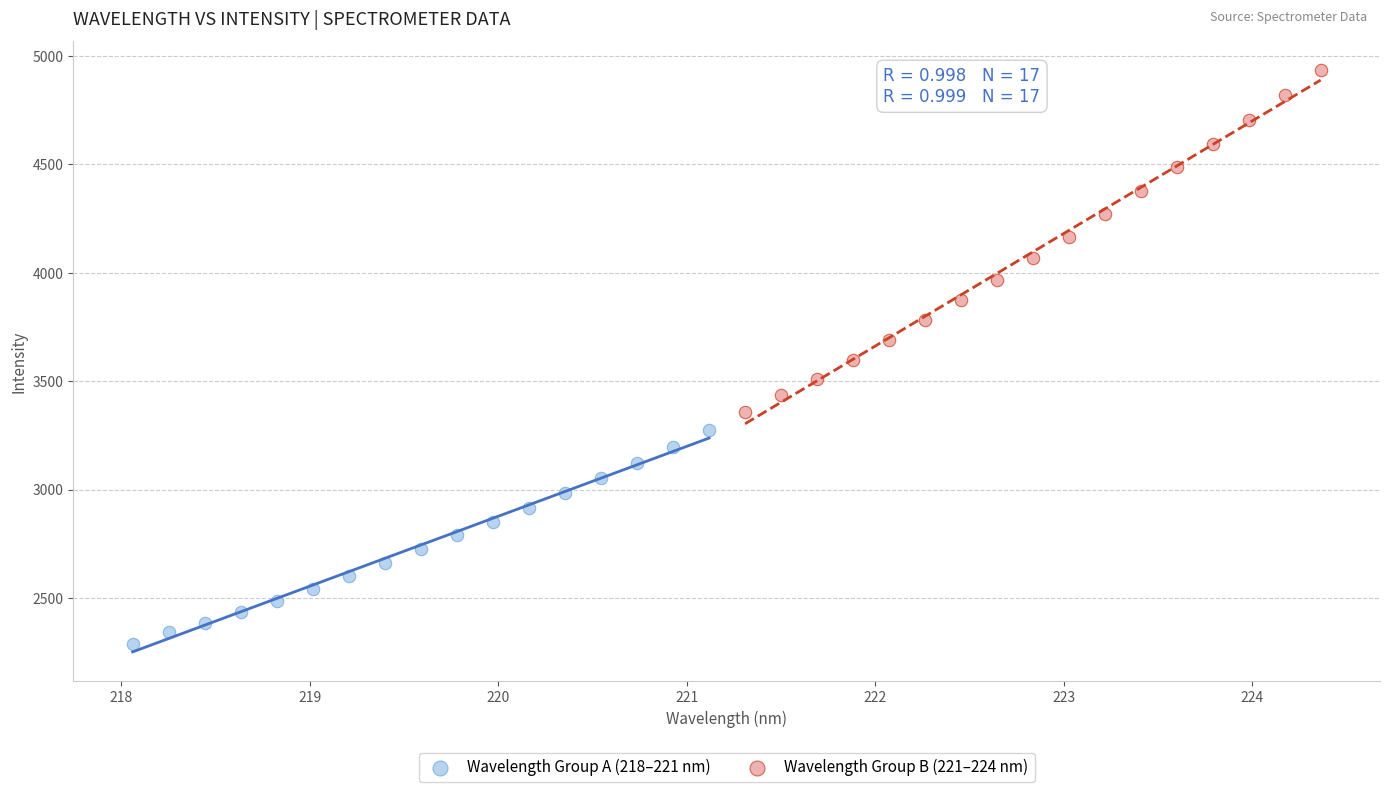

Which series contains the lowest Y value?

Wavelength Group A (218–221 nm)